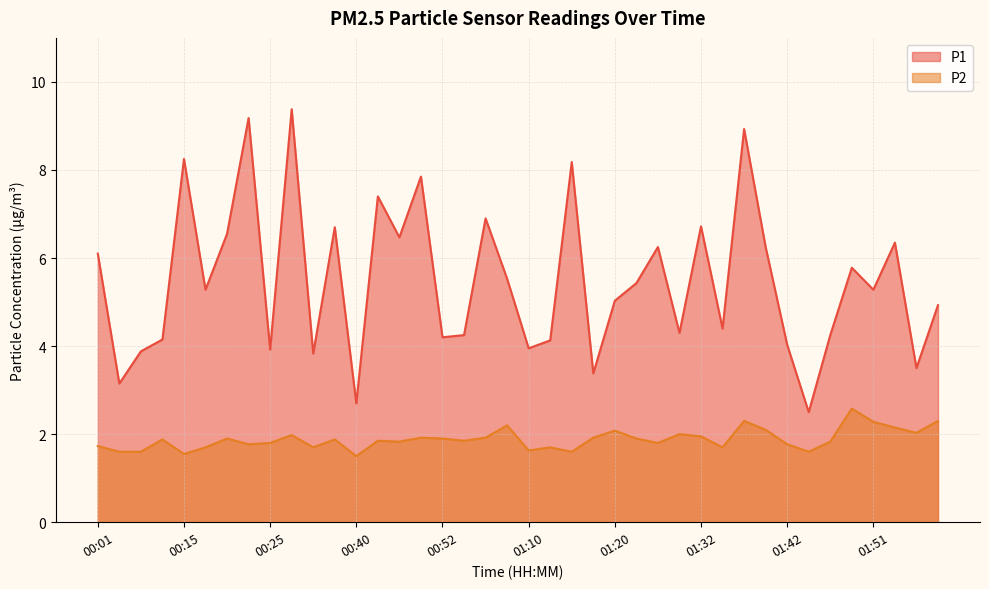

True or false: P2 and P1 intersect in this chart.

False